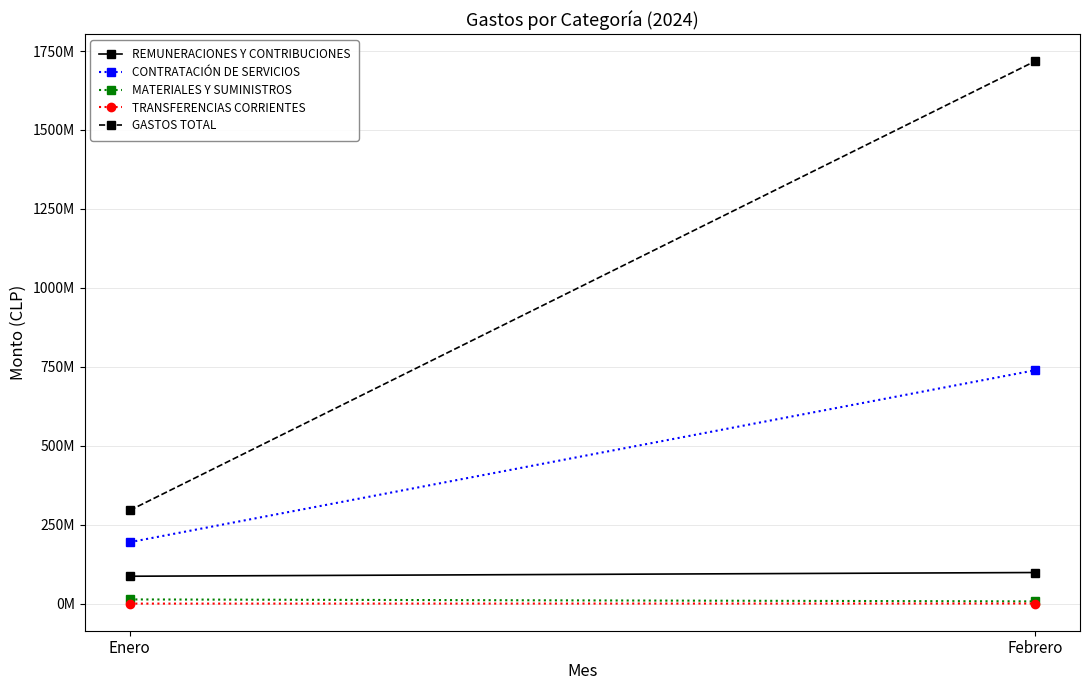

Where does the REMUNERACIONES Y CONTRIBUCIONES series first go above 98439428?

Febrero